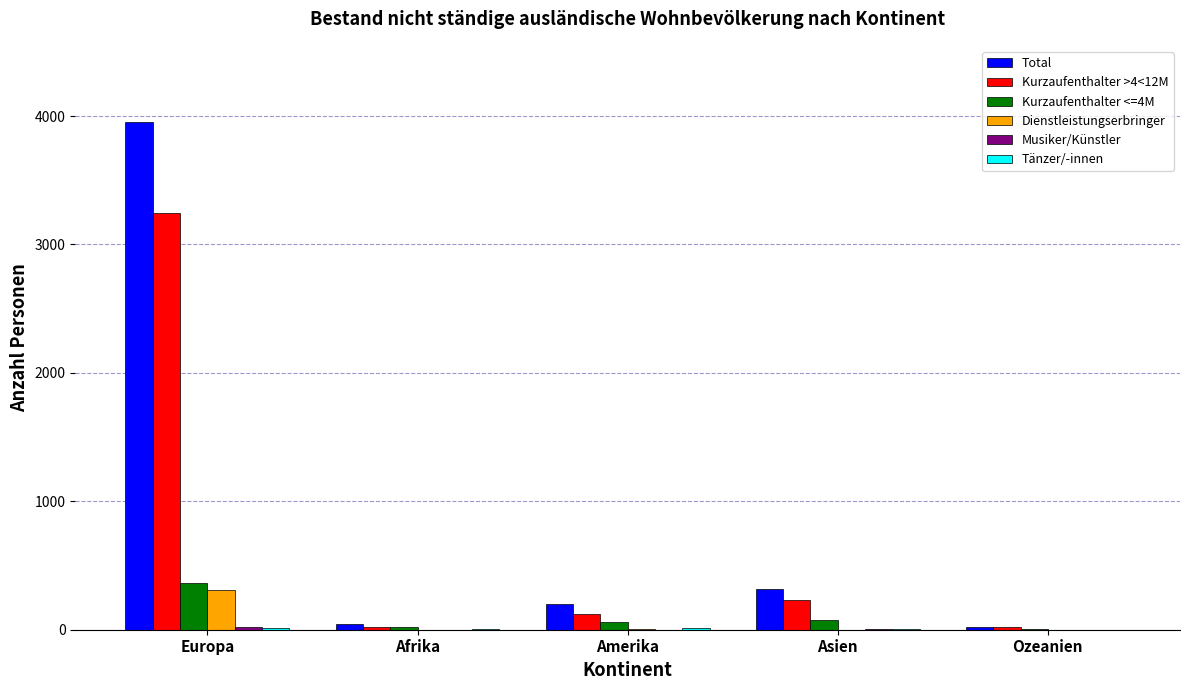

What is the maximum value shown in the chart?

3954